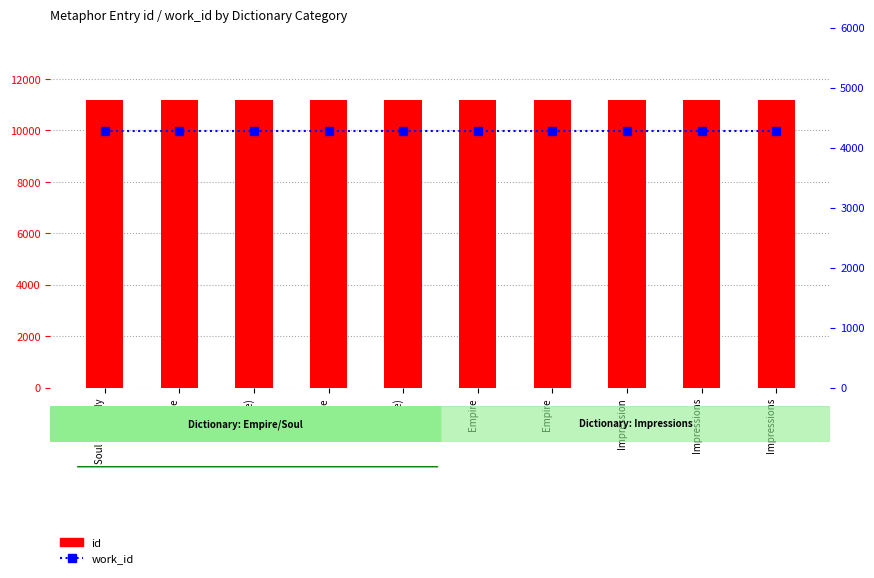

Rank the series at Empire from highest to lowest value.

id, work_id